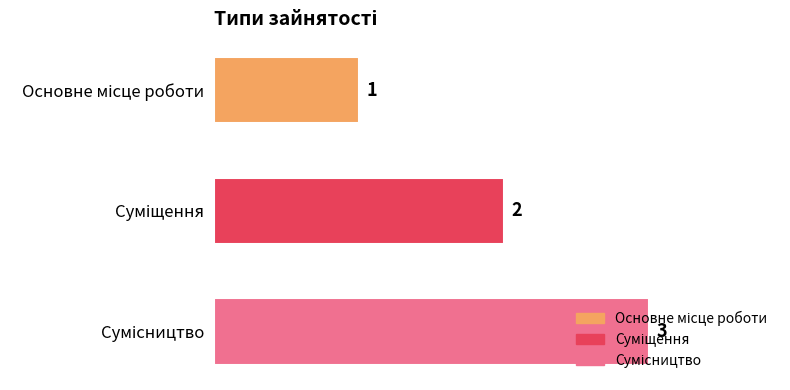

What is the sum of all values?

6